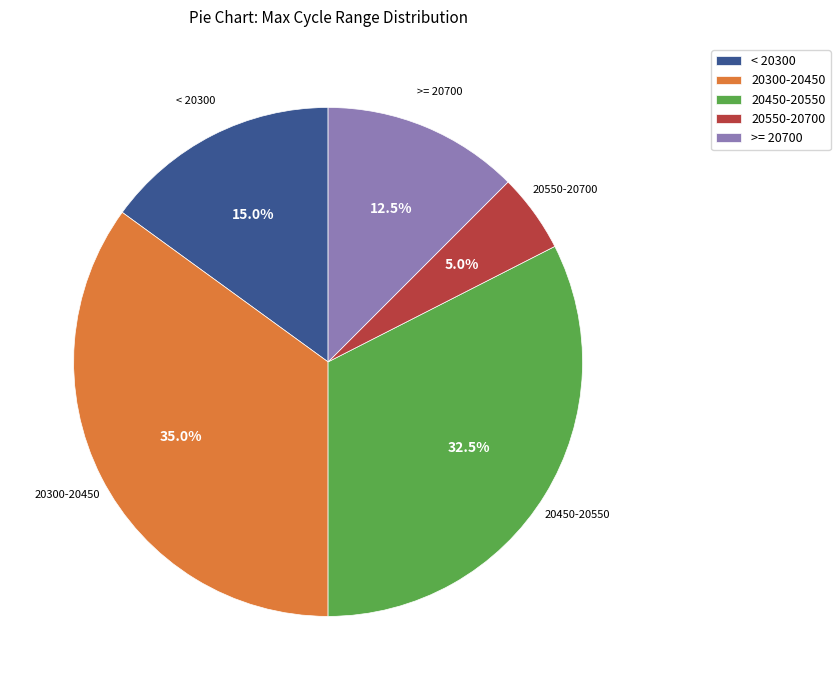

Which category has the smallest portion of the pie?

20550-20700